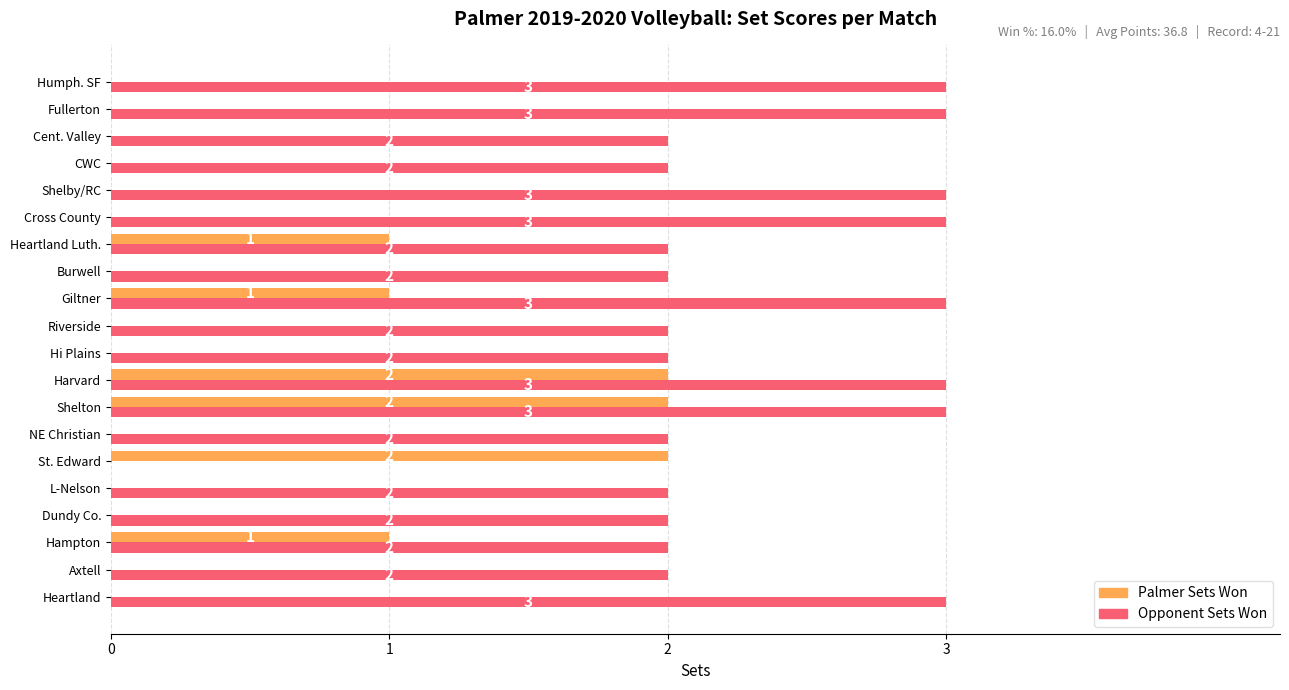

What is the sum of all Palmer Sets Won values?

9